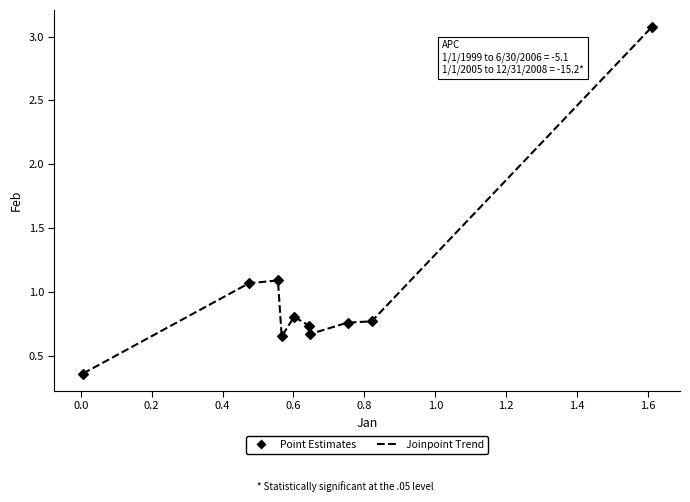

What is the maximum value shown in the chart?

3.1